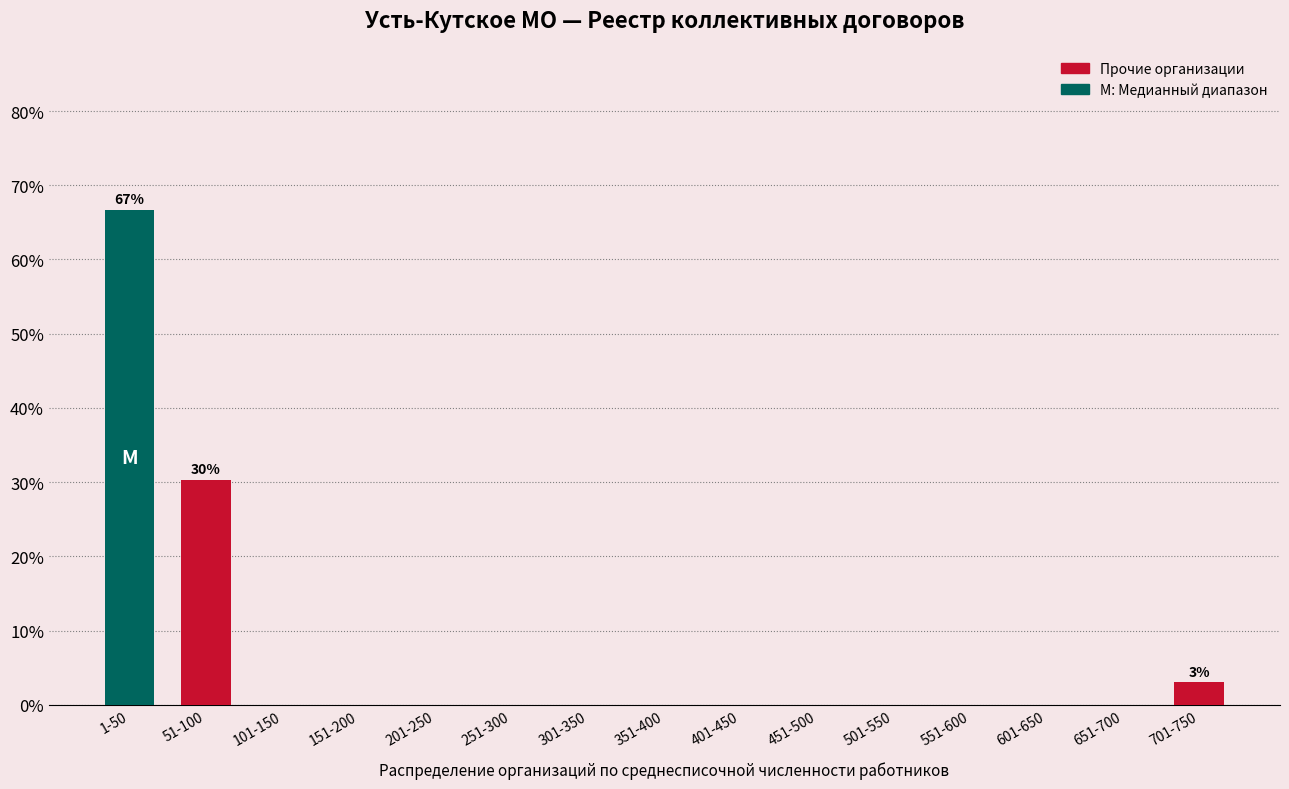

Reading right to left, extract all data points from this chart.

701-750=3.0	651-700=0.0	601-650=0.0	551-600=0.0	501-550=0.0	451-500=0.0	401-450=0.0	351-400=0.0	301-350=0.0	251-300=0.0	201-250=0.0	151-200=0.0	101-150=0.0	51-100=30.3	1-50=66.7